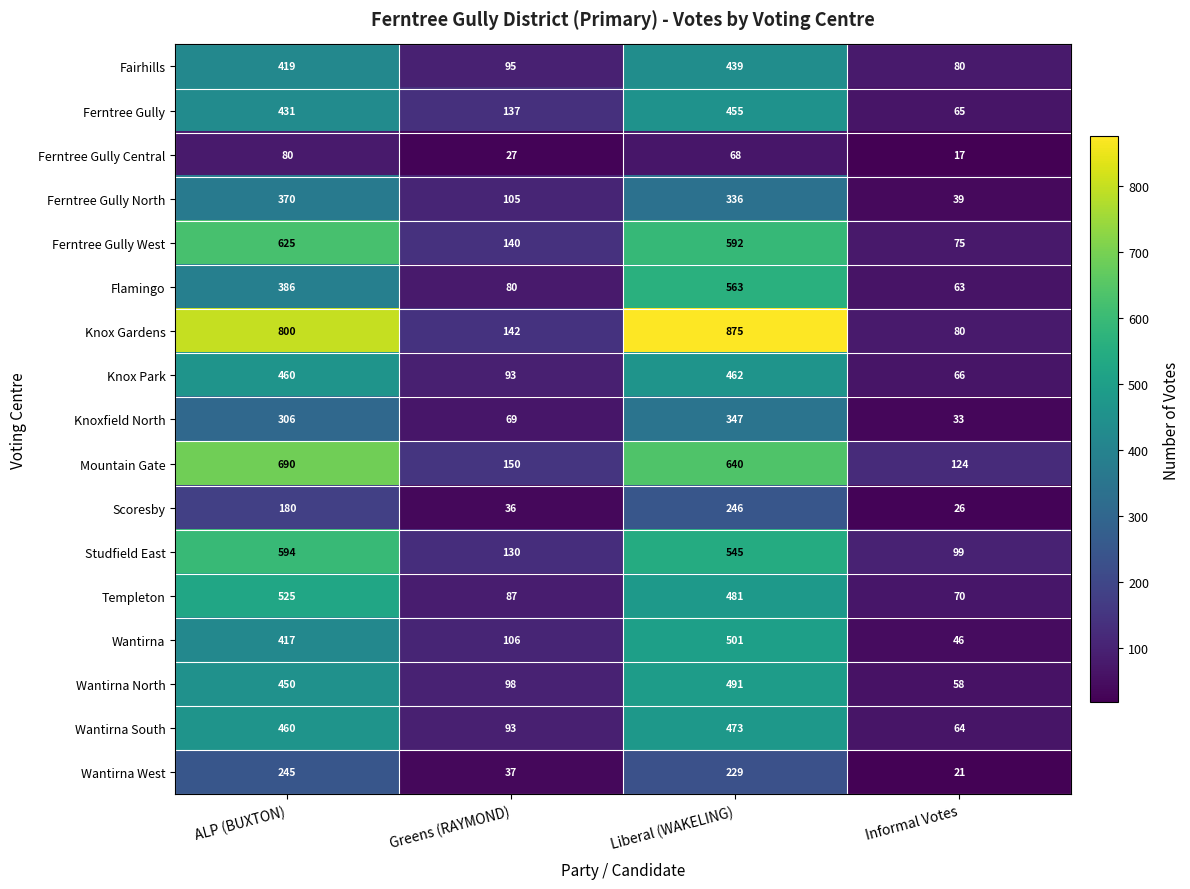

What is the maximum value for Wantirna North?

491